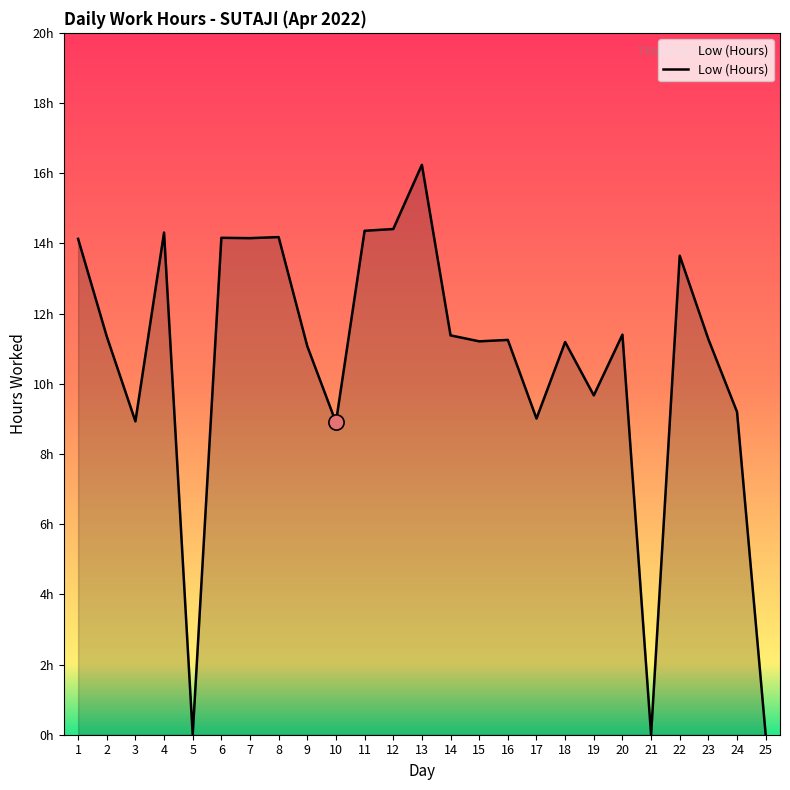

What is the change in value from 12 to 25?

-14.4